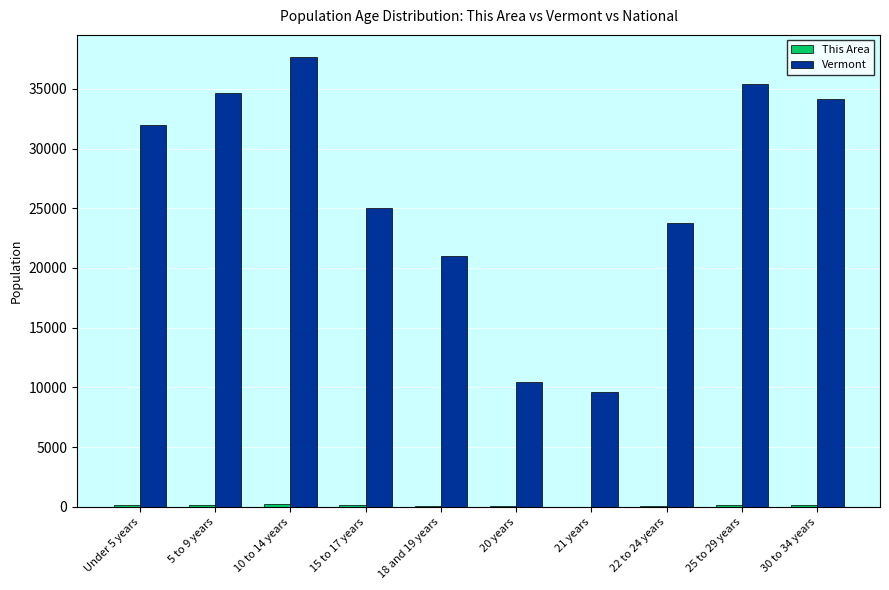

At which category is the sum across all series the highest?

10 to 14 years